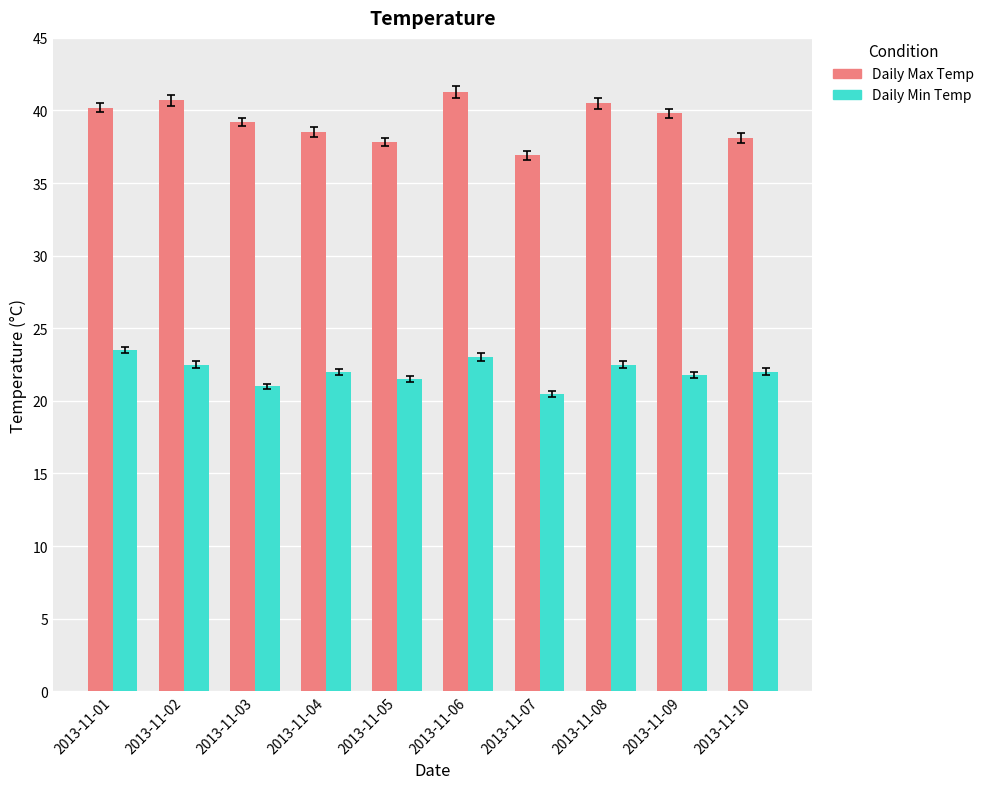

What is the maximum value for Daily Max Temp?

41.3